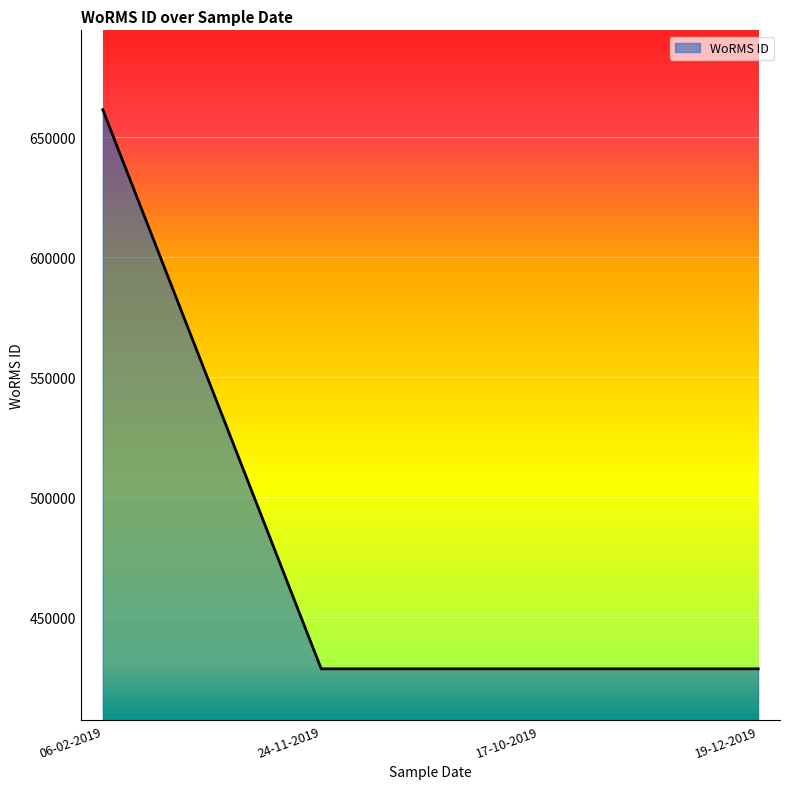

Reading left to right, what are all the values shown in this chart?

661559	428522	428522	428522